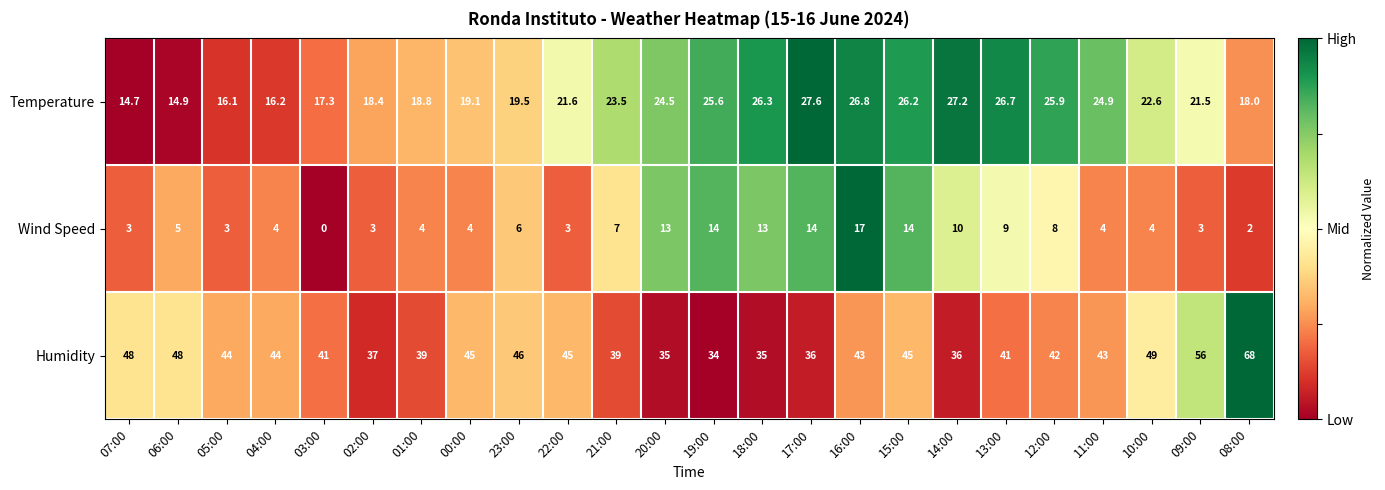

What is the highest value of the Humidity series?

68.0